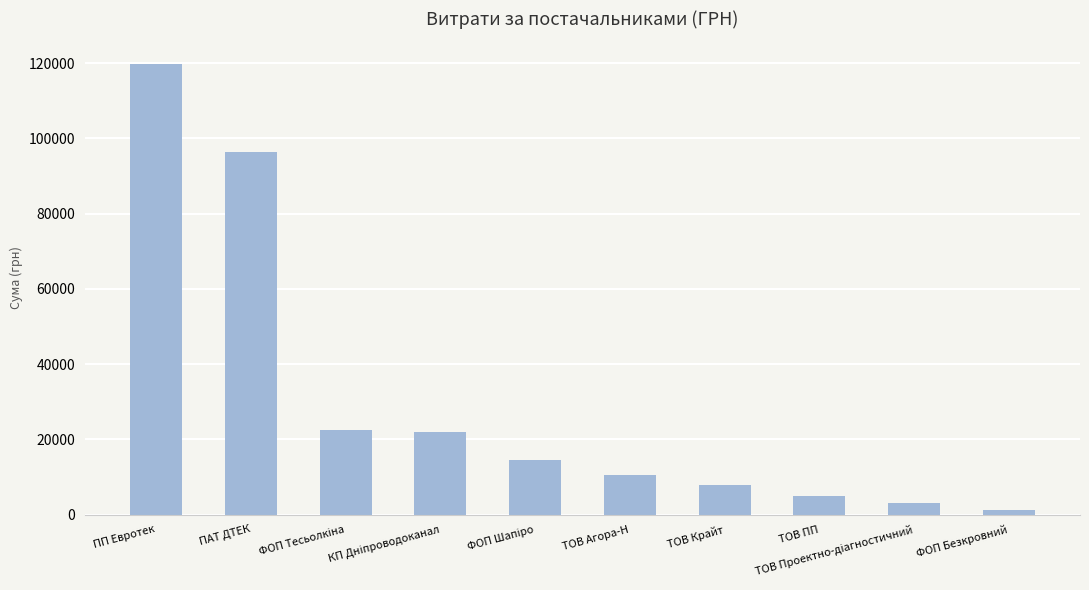

Does the chart contain any negative values?

No